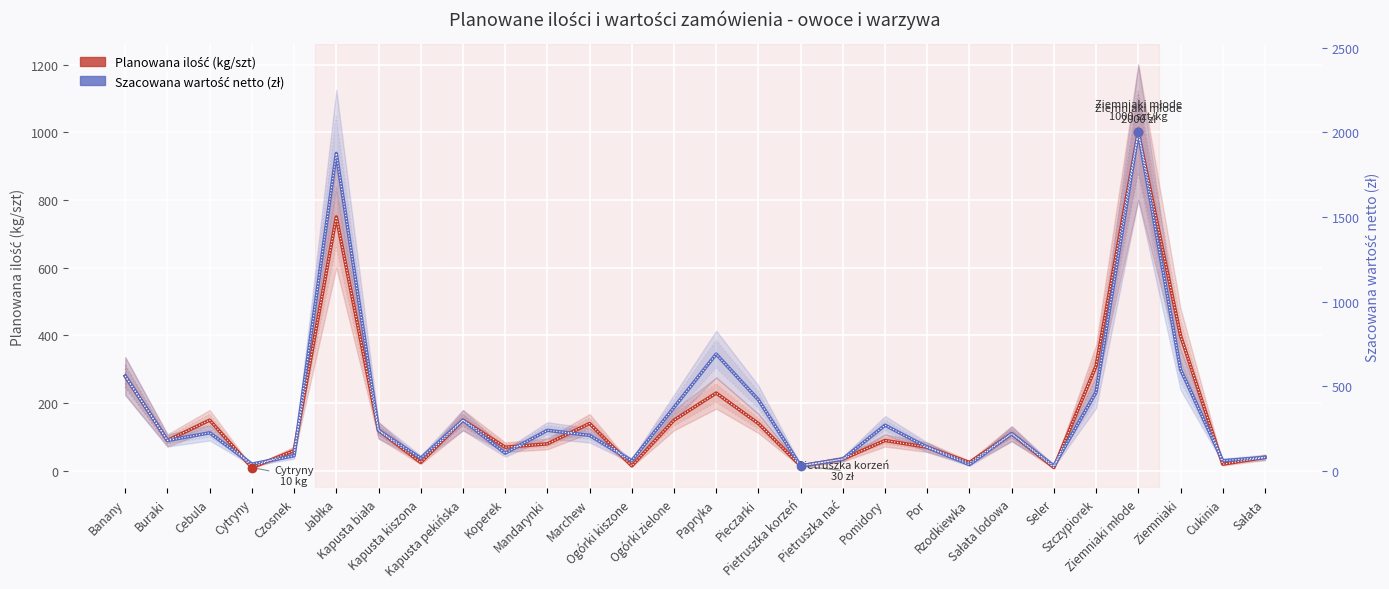

Is it true that Szacowana wartość netto (zł) equals 73.7 at Sałata lodowa?

False